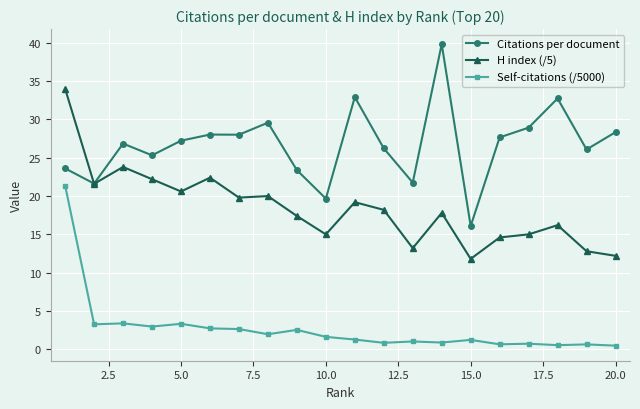

What are all the series names shown in the legend?

Citations per document, H index (/5), Self-citations (/5000)